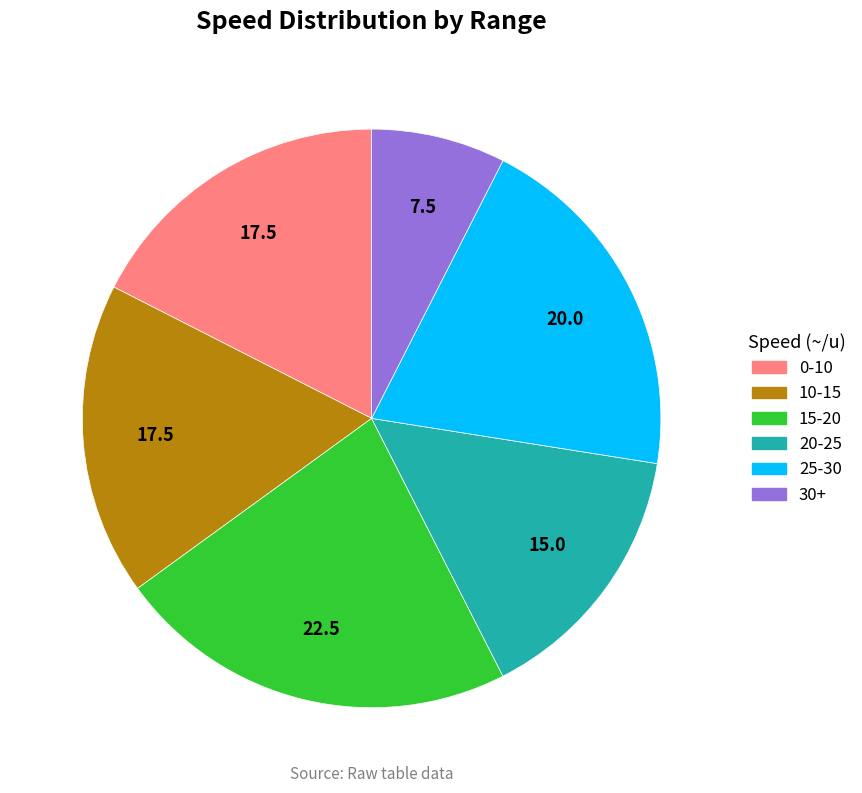

Count the number of slices in the pie.

6